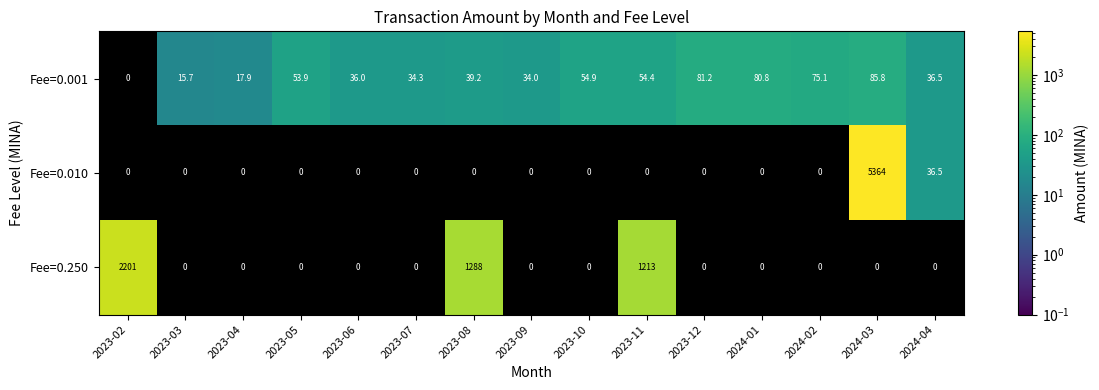

Is it true that Fee=0.250 equals 1213.0 at 2023-11?

True